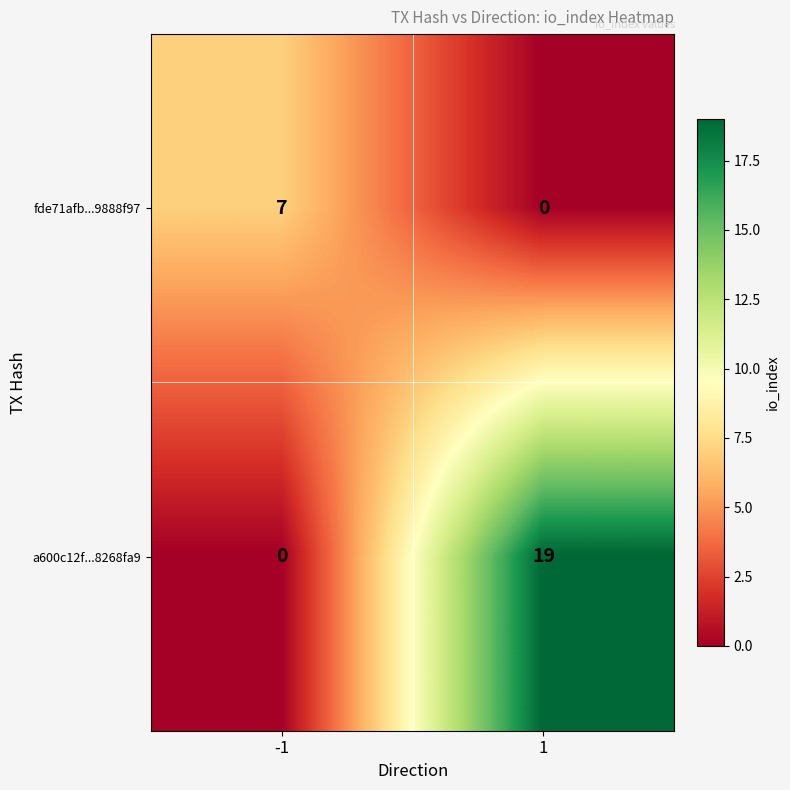

What is the approximate value of a600c12f...8268fa9 at 1?

19